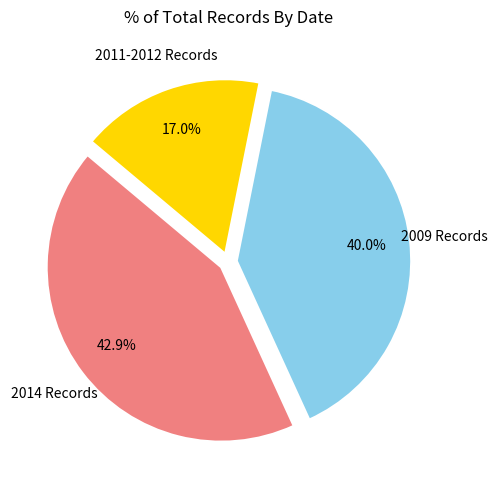

How many segments does this pie chart have?

3